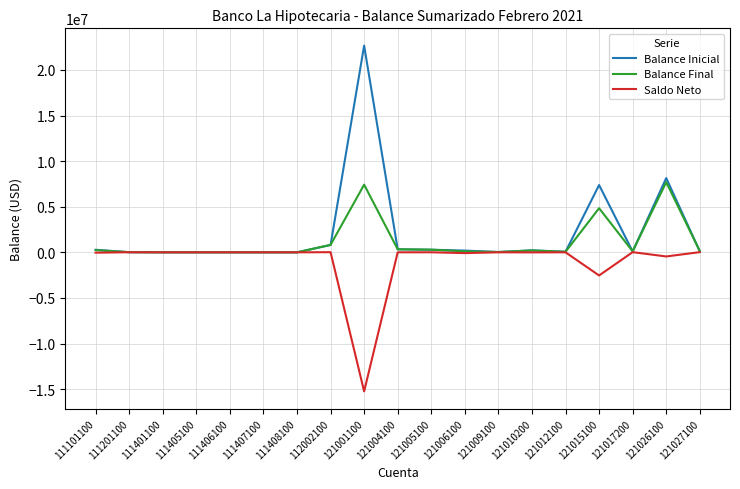

True or false: Balance Inicial has a value of 60423.9 at 121012100.

True